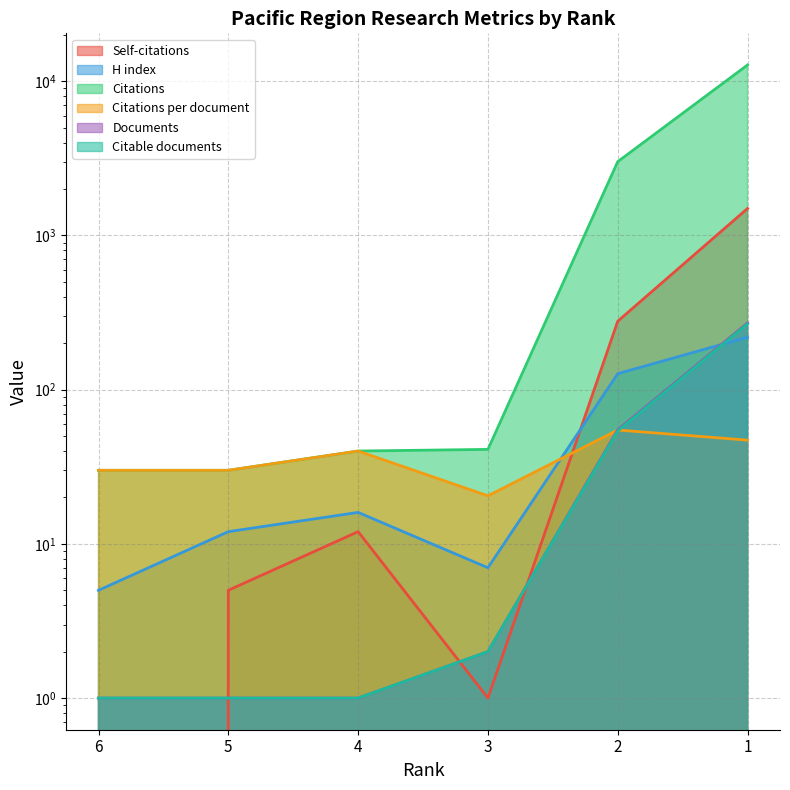

Which series changed the most between 5 and 1?

Citations